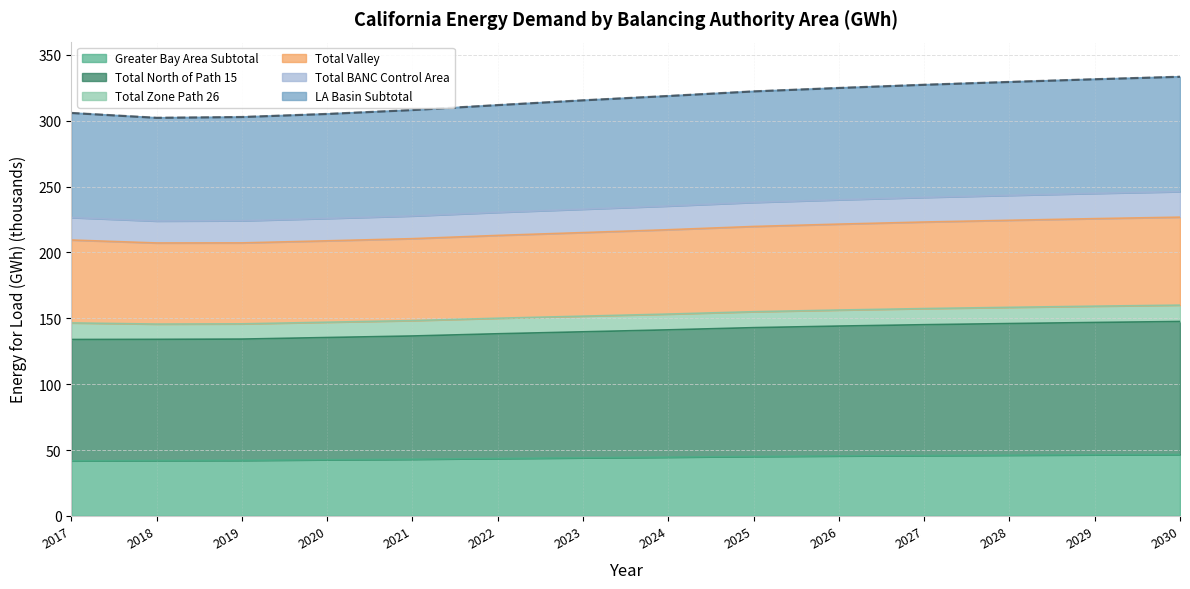

Rank the categories by value from lowest to highest.

2018, 2019, 2020, 2017, 2021, 2022, 2023, 2024, 2025, 2026, 2027, 2028, 2029, 2030